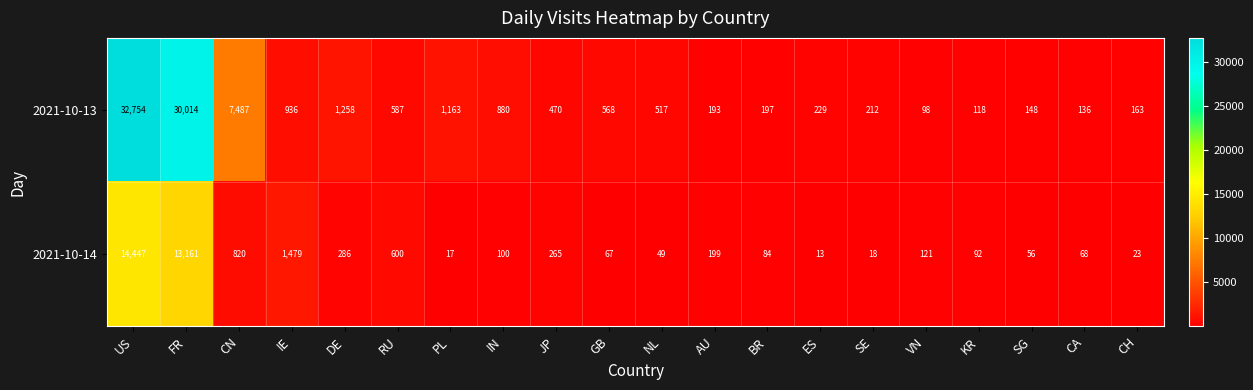

Rank the series by their average value, from lowest to highest.

2021-10-14, 2021-10-13